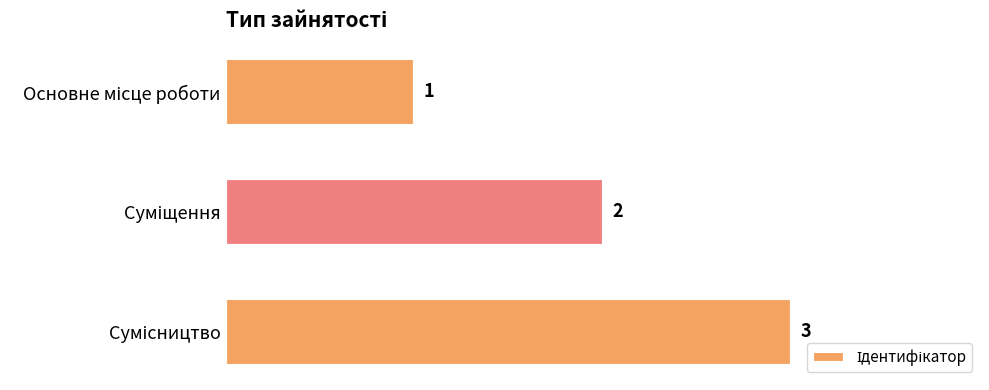

Are the bars grouped side by side (vs. stacked)?

No